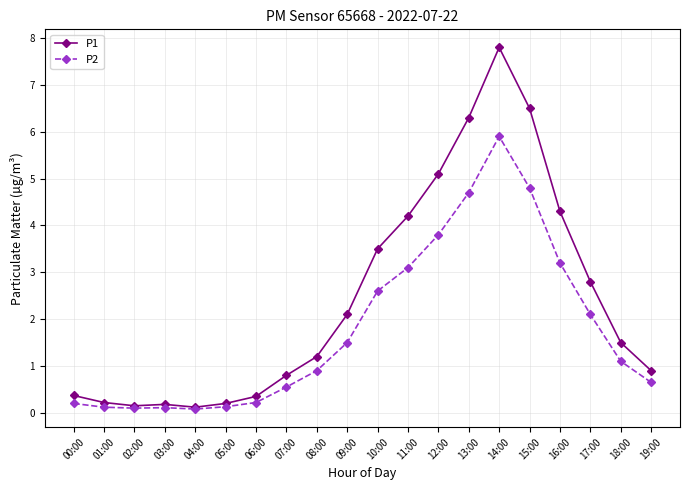

Is the value of P2 at 11:00 greater than the value of P1 at 13:00?

No